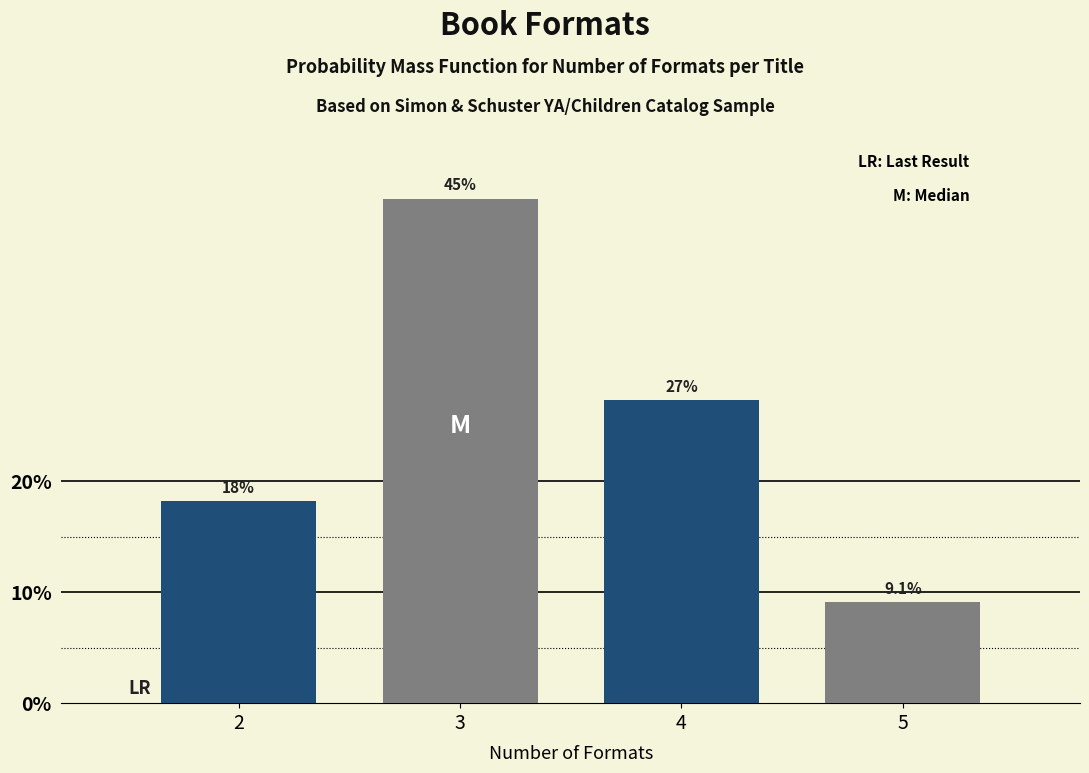

Does the chart contain any negative values?

No